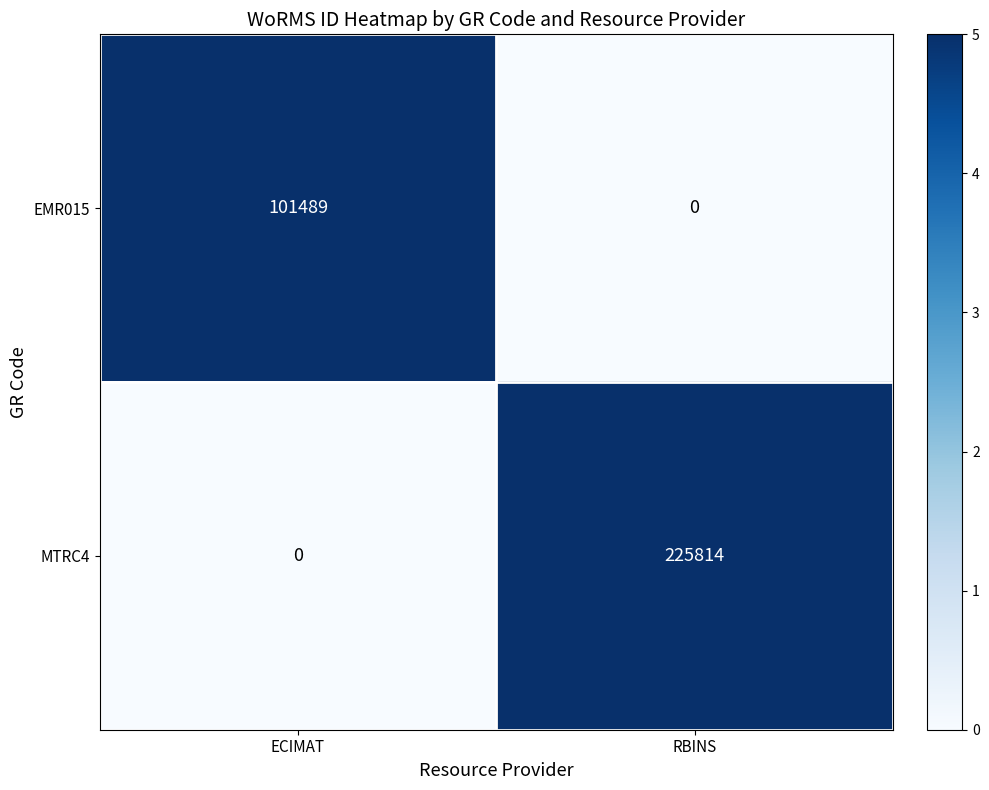

What is the maximum value for EMR015?

101489